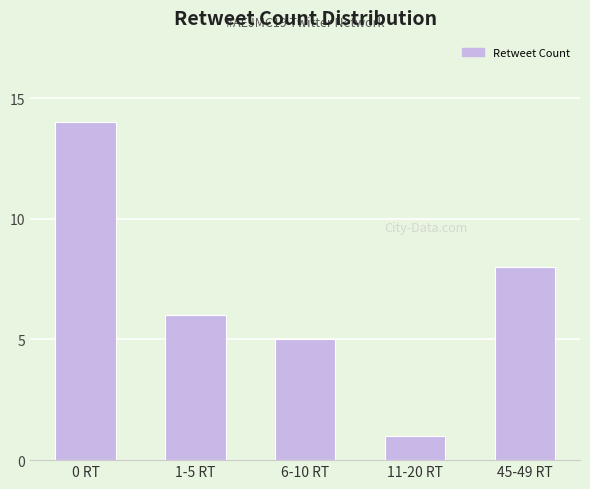

Does the chart contain any negative values?

No